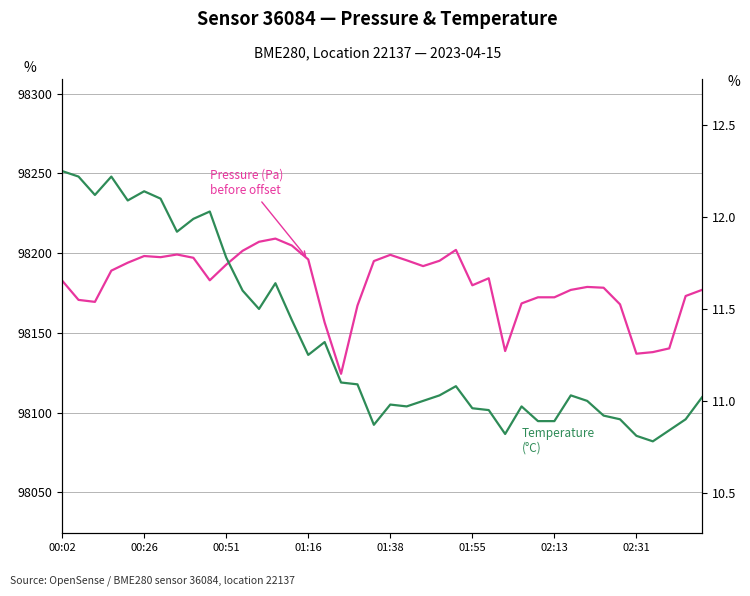

True or false: Temperature (°C) and Pressure (Pa) intersect in this chart.

False